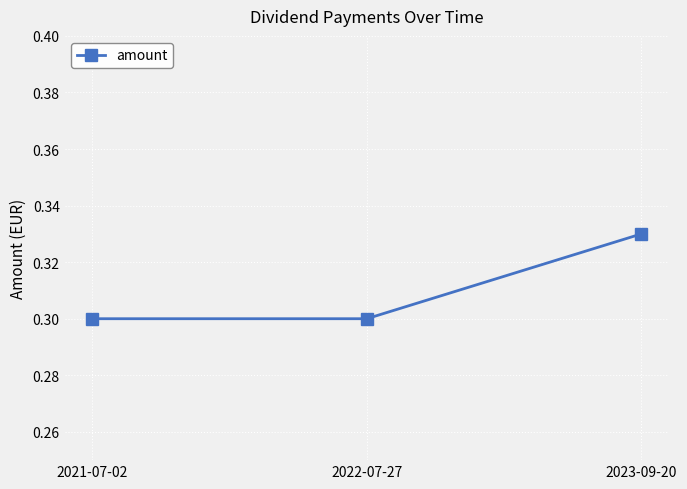

What position from the right is 2021-07-02?

3